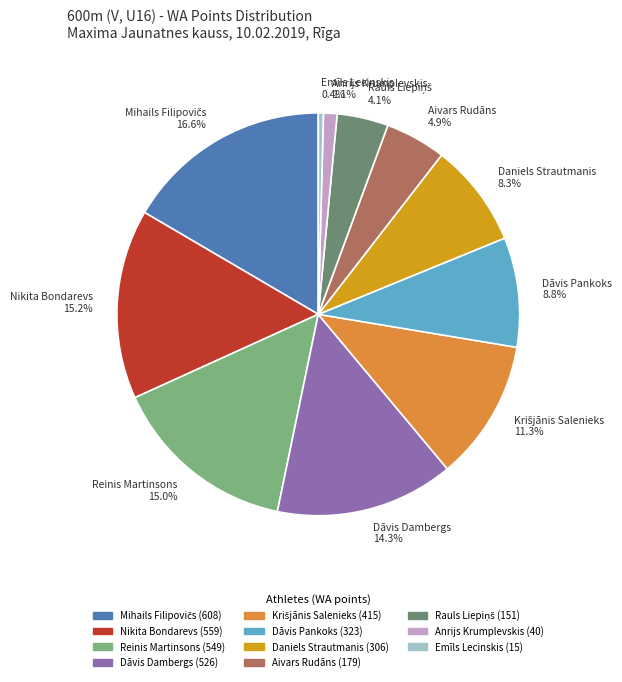

Is it true that Emīls Lecinskis is 13% of the pie?

False